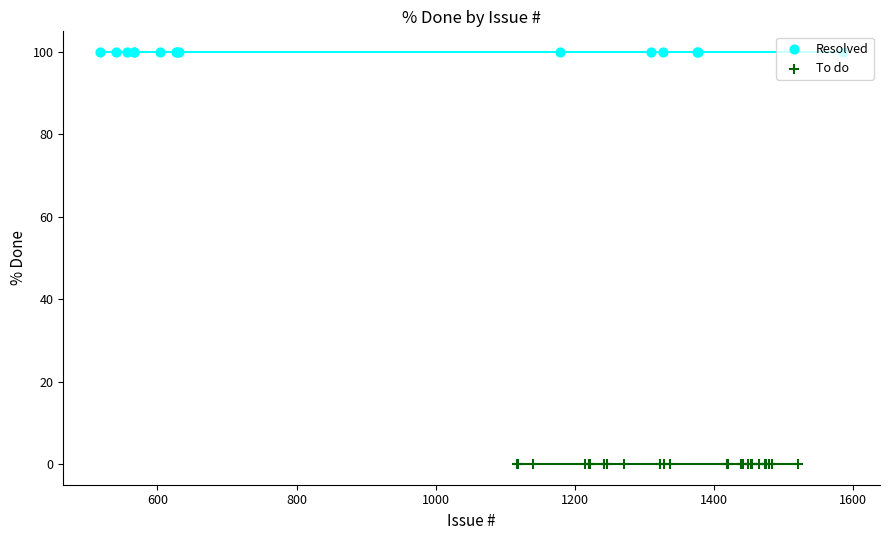

At which category is the sum across all series the highest?

518